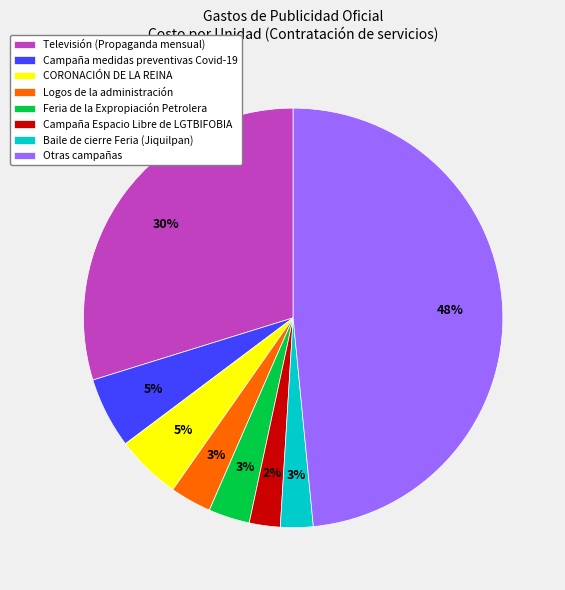

How many segments does this pie chart have?

8